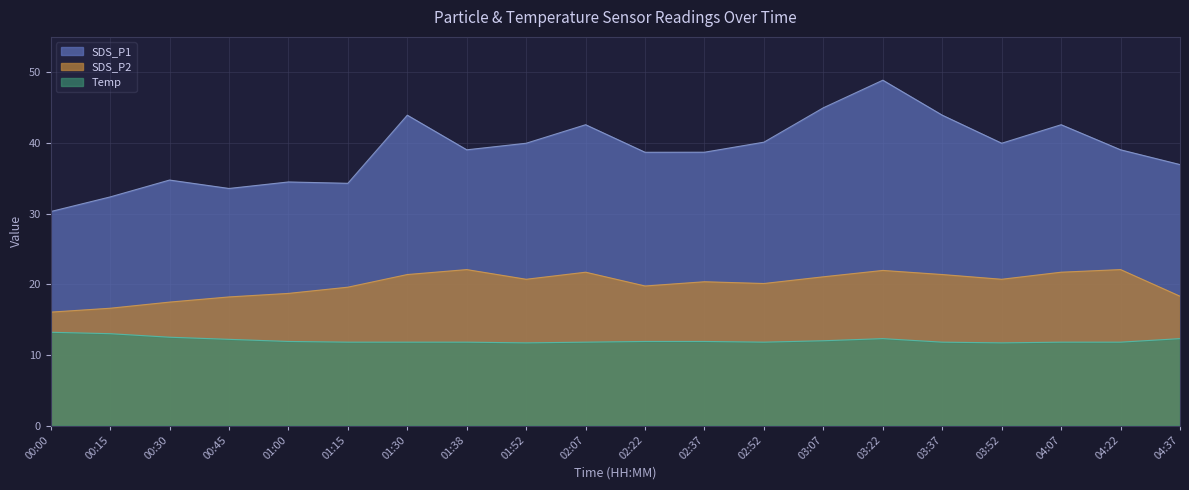

Does the chart have visible grid lines?

Yes